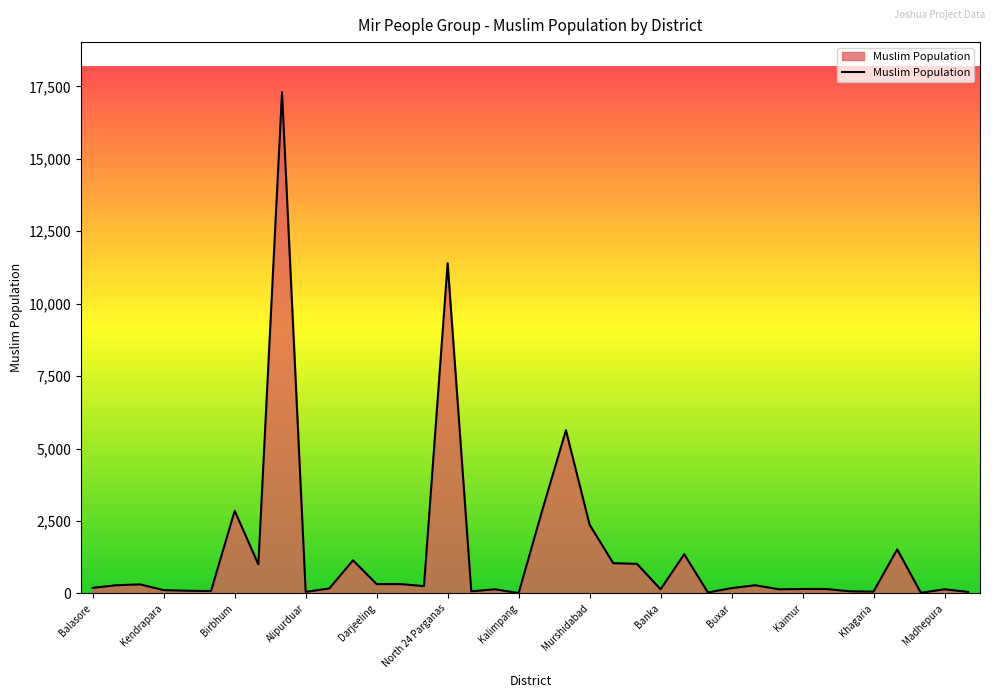

What is the difference between the maximum and minimum values?

17290